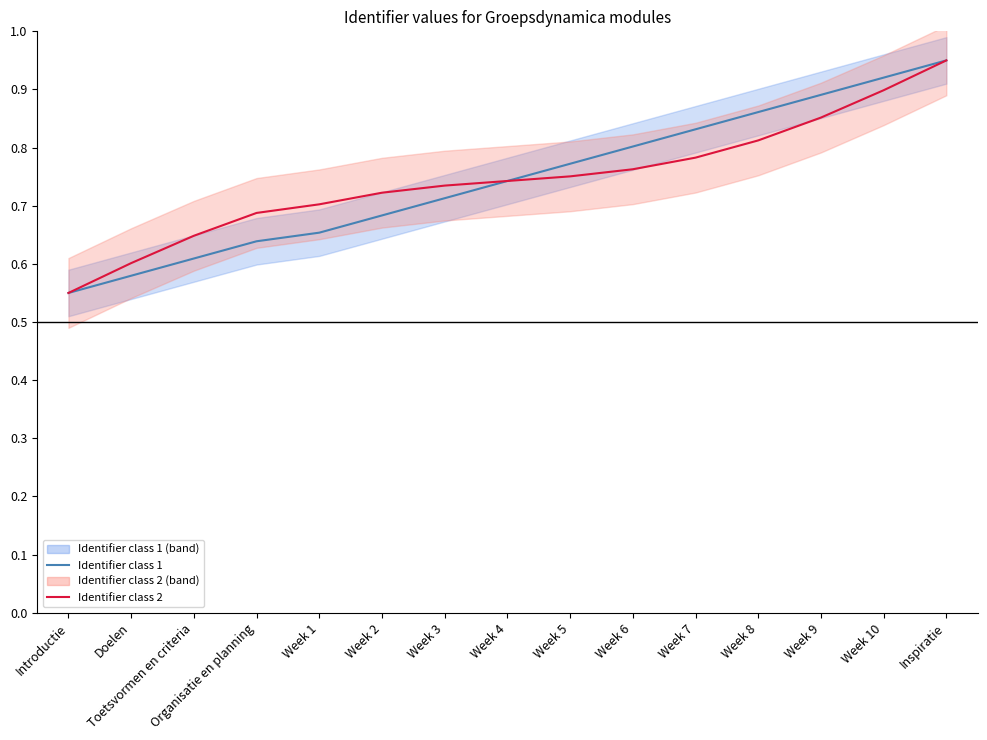

Which series has the largest total across all categories?

Identifier class 1